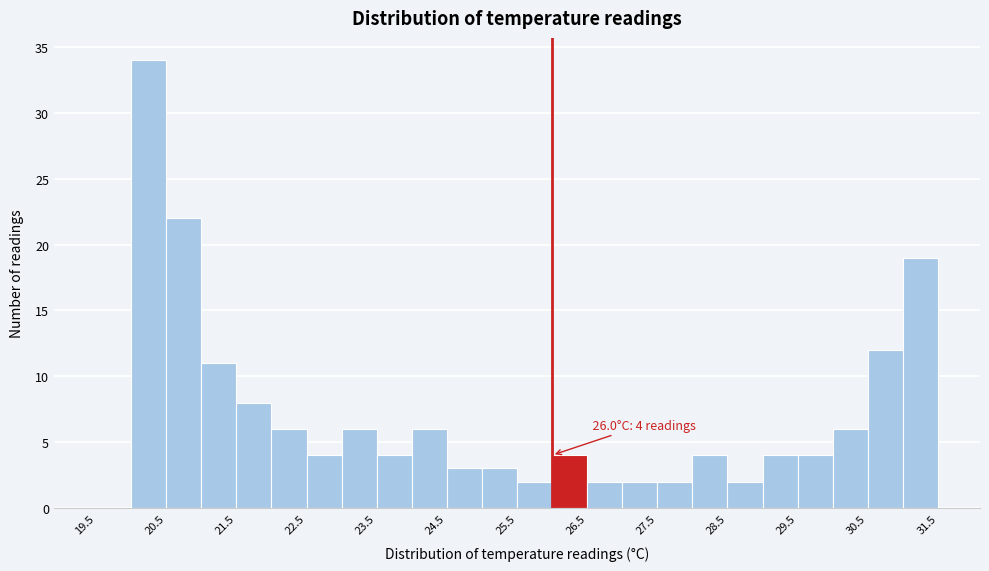

Which range on the x-axis has the tallest bar?

20.0 to 20.5